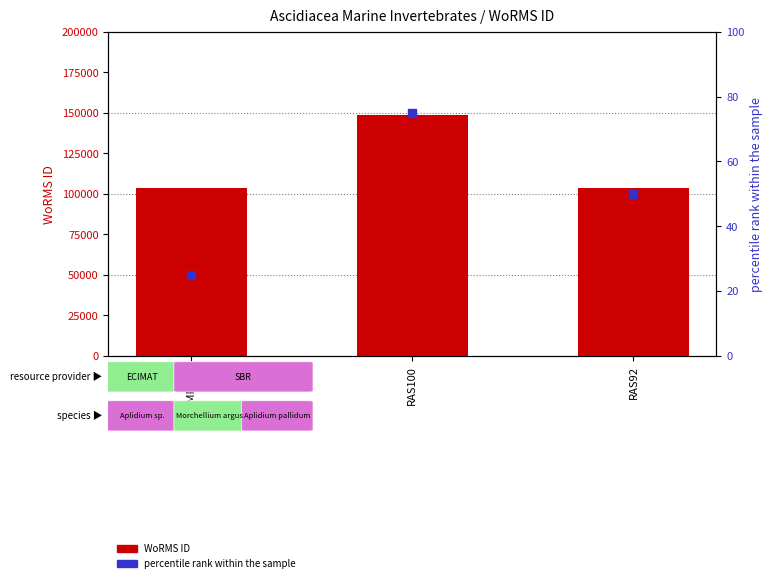

At how many categories does at least one series exceed 20210?

3